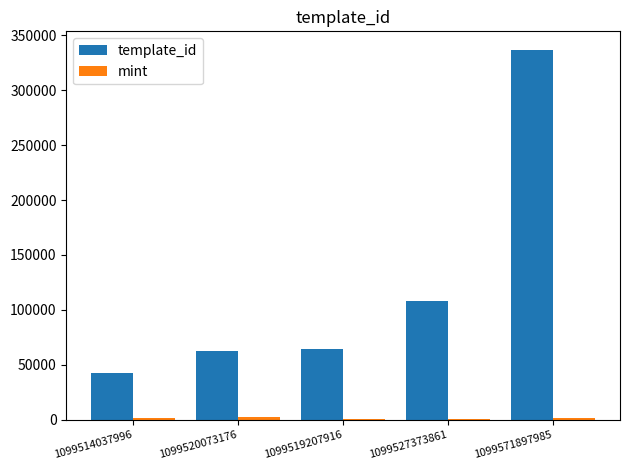

At which label is template_id closest to 189531?

1099527373861